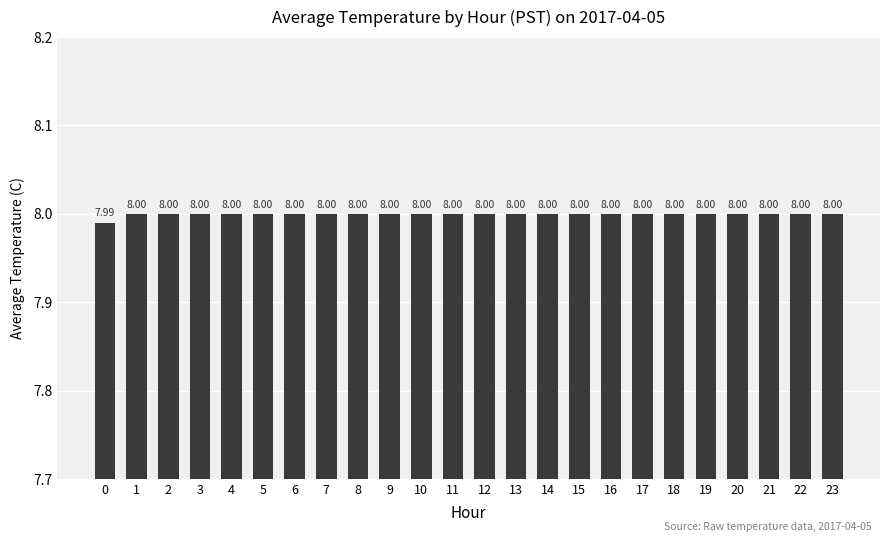

Does the chart contain any negative values?

No